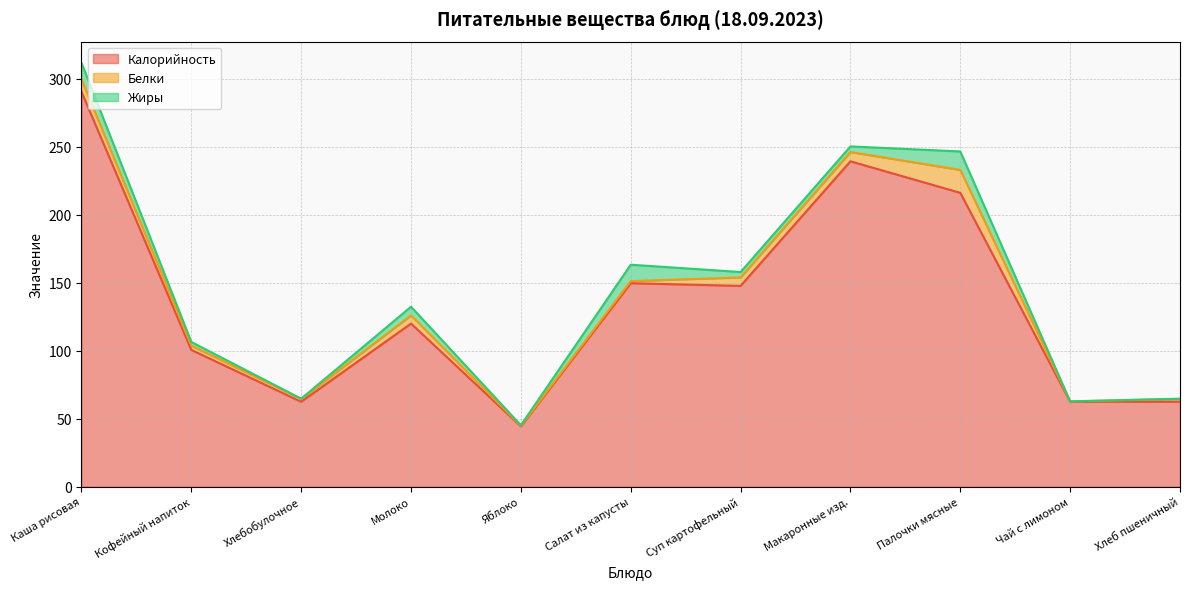

True or false: Белки has a value of 2.1 at Салат из капусты.

False